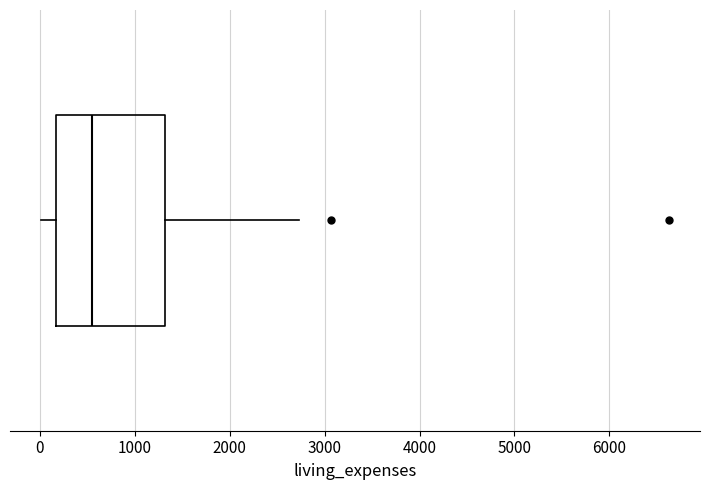

Transcribe this box plot: give where the median line is, the range the box spans, and where the two whiskers end, as read against the x-axis. The values are not printed on the chart, so give them approximately, as read against the axis.

median 600, box 200 to 1300, whiskers 0 to 2700